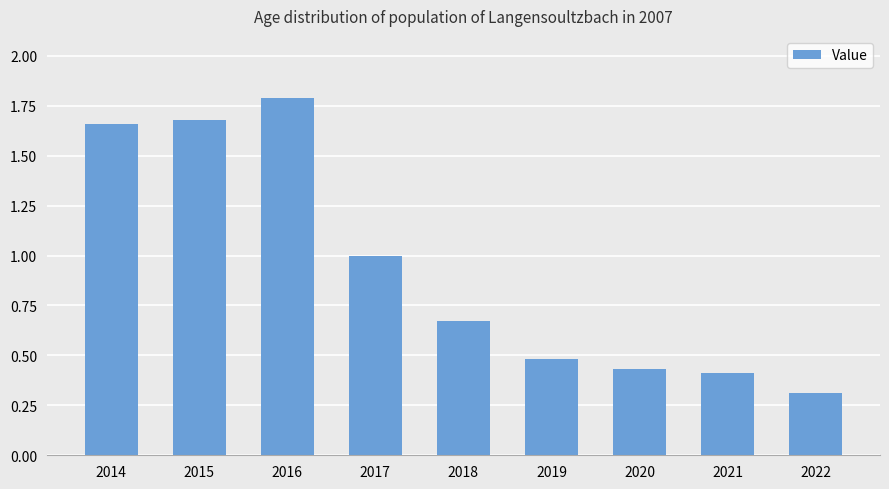

What is the average value?

0.9